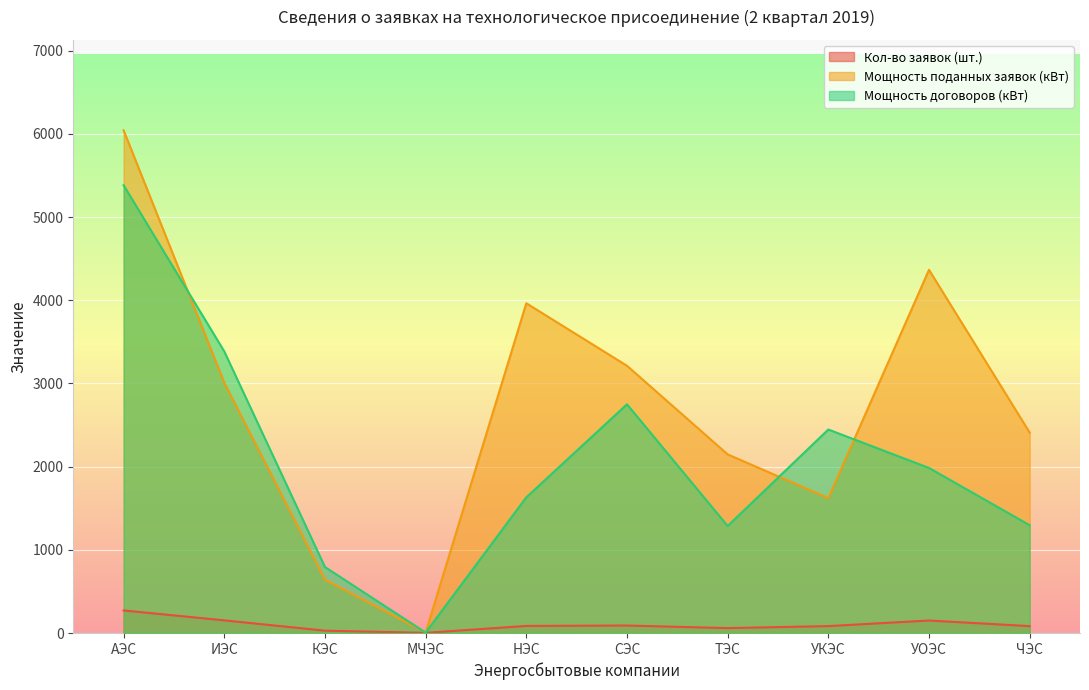

Which series changed the most between АЭС and УКЭС?

Мощность поданных заявок (кВт)